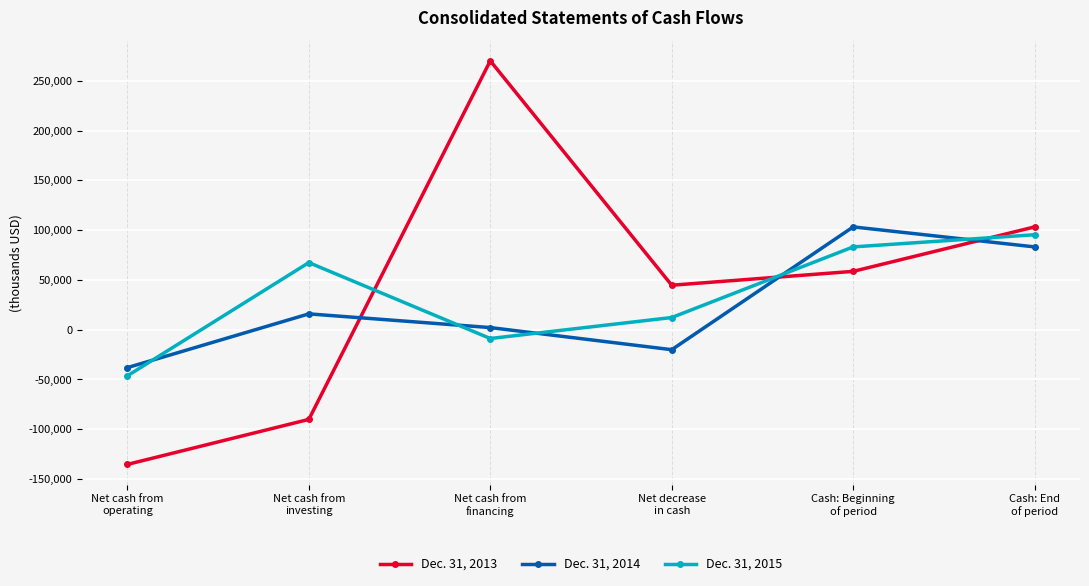

Where is Dec. 31, 2014 nearest to the value 32578?

Net cash from
investing